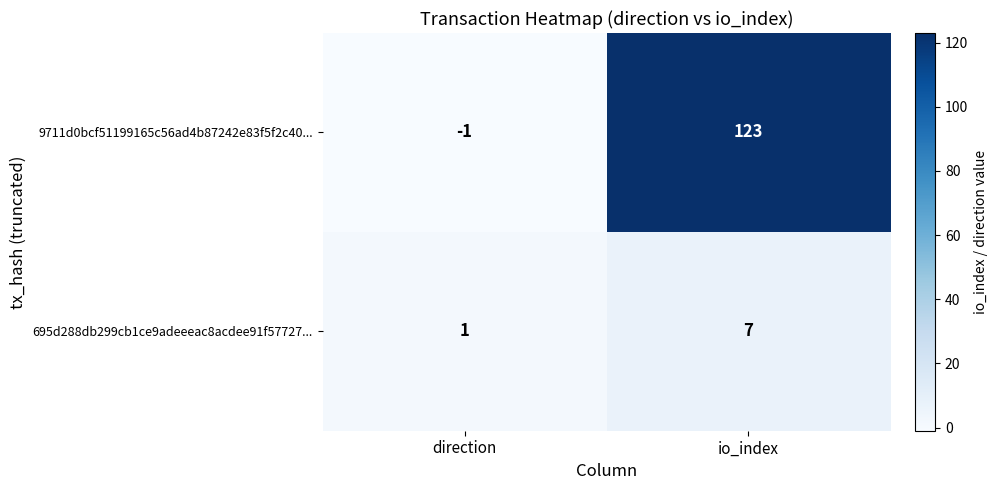

Reading left to right, transcribe all the data shown in this chart.

9711d0bcf51199165c56ad4b87242e83f5f2c40...: direction=-1	io_index=123
695d288db299cb1ce9adeeeac8acdee91f57727...: direction=1	io_index=7